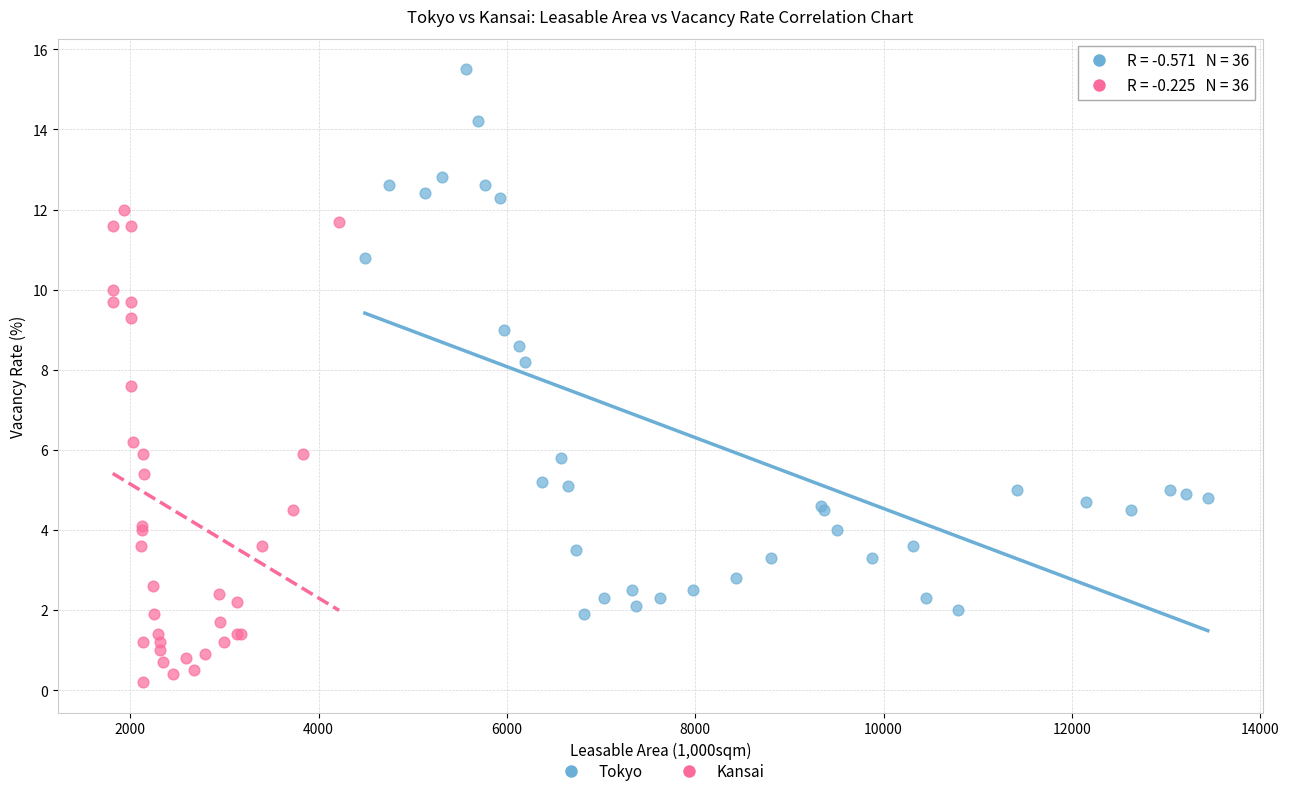

Which series has the widest spread of Y values?

Tokyo